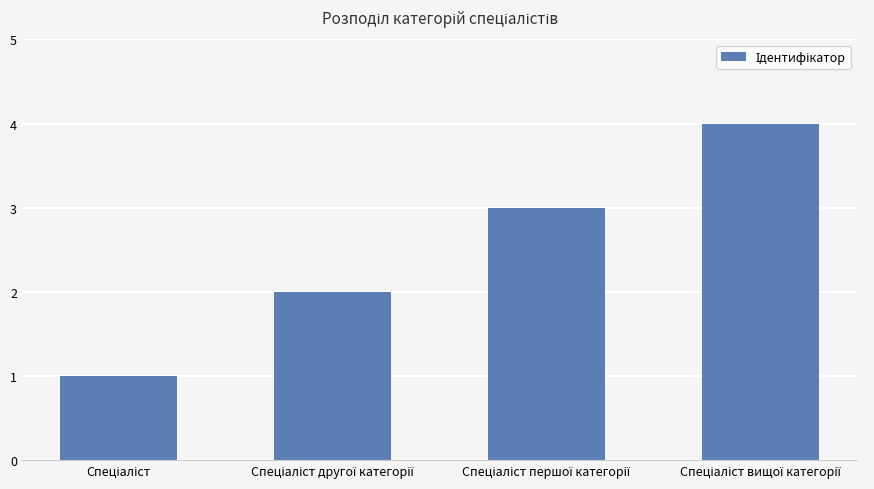

What is the greatest value displayed?

4